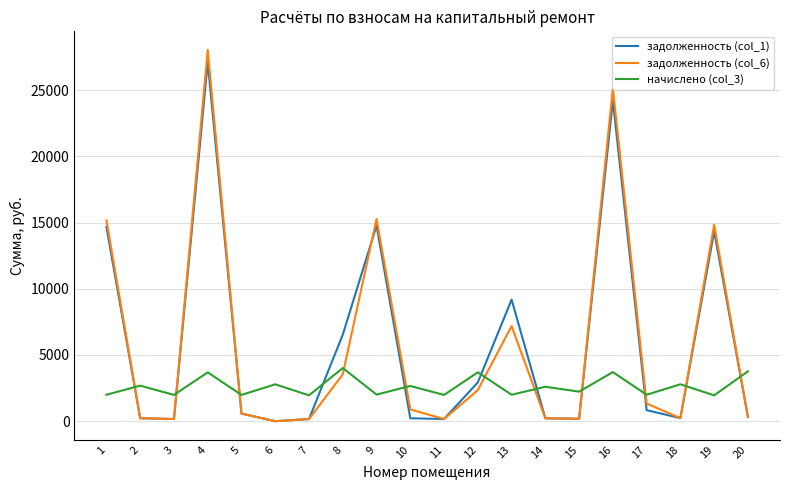

How many values in the задолженность (col_6) series exceed 886?

10